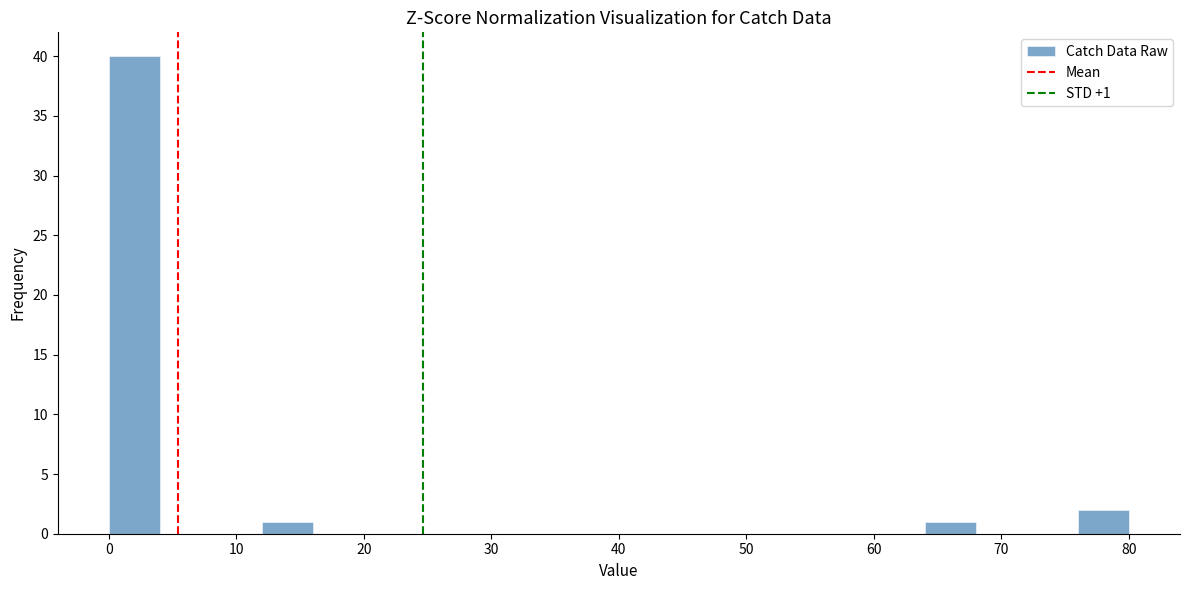

Which range on the x-axis has the tallest bar?

0 to 4